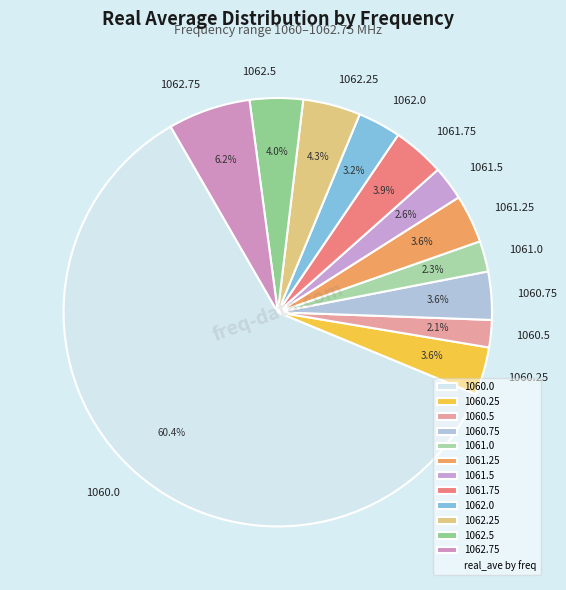

How much of the chart is everything except 1060.5?

97.9%